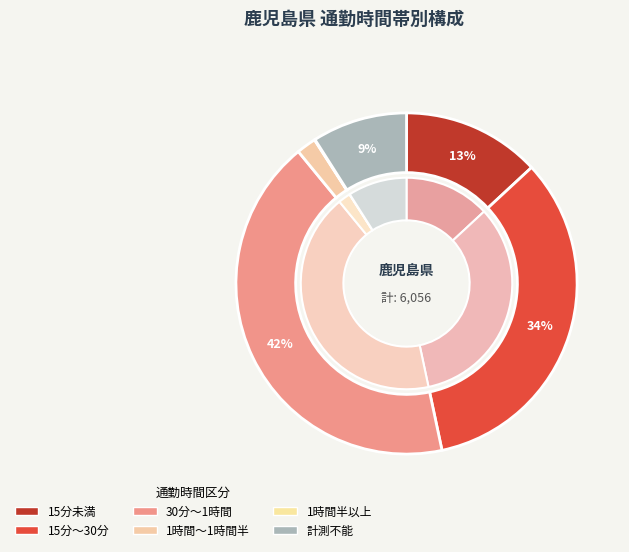

What is the smallest slice in the pie chart?

1時間半以上